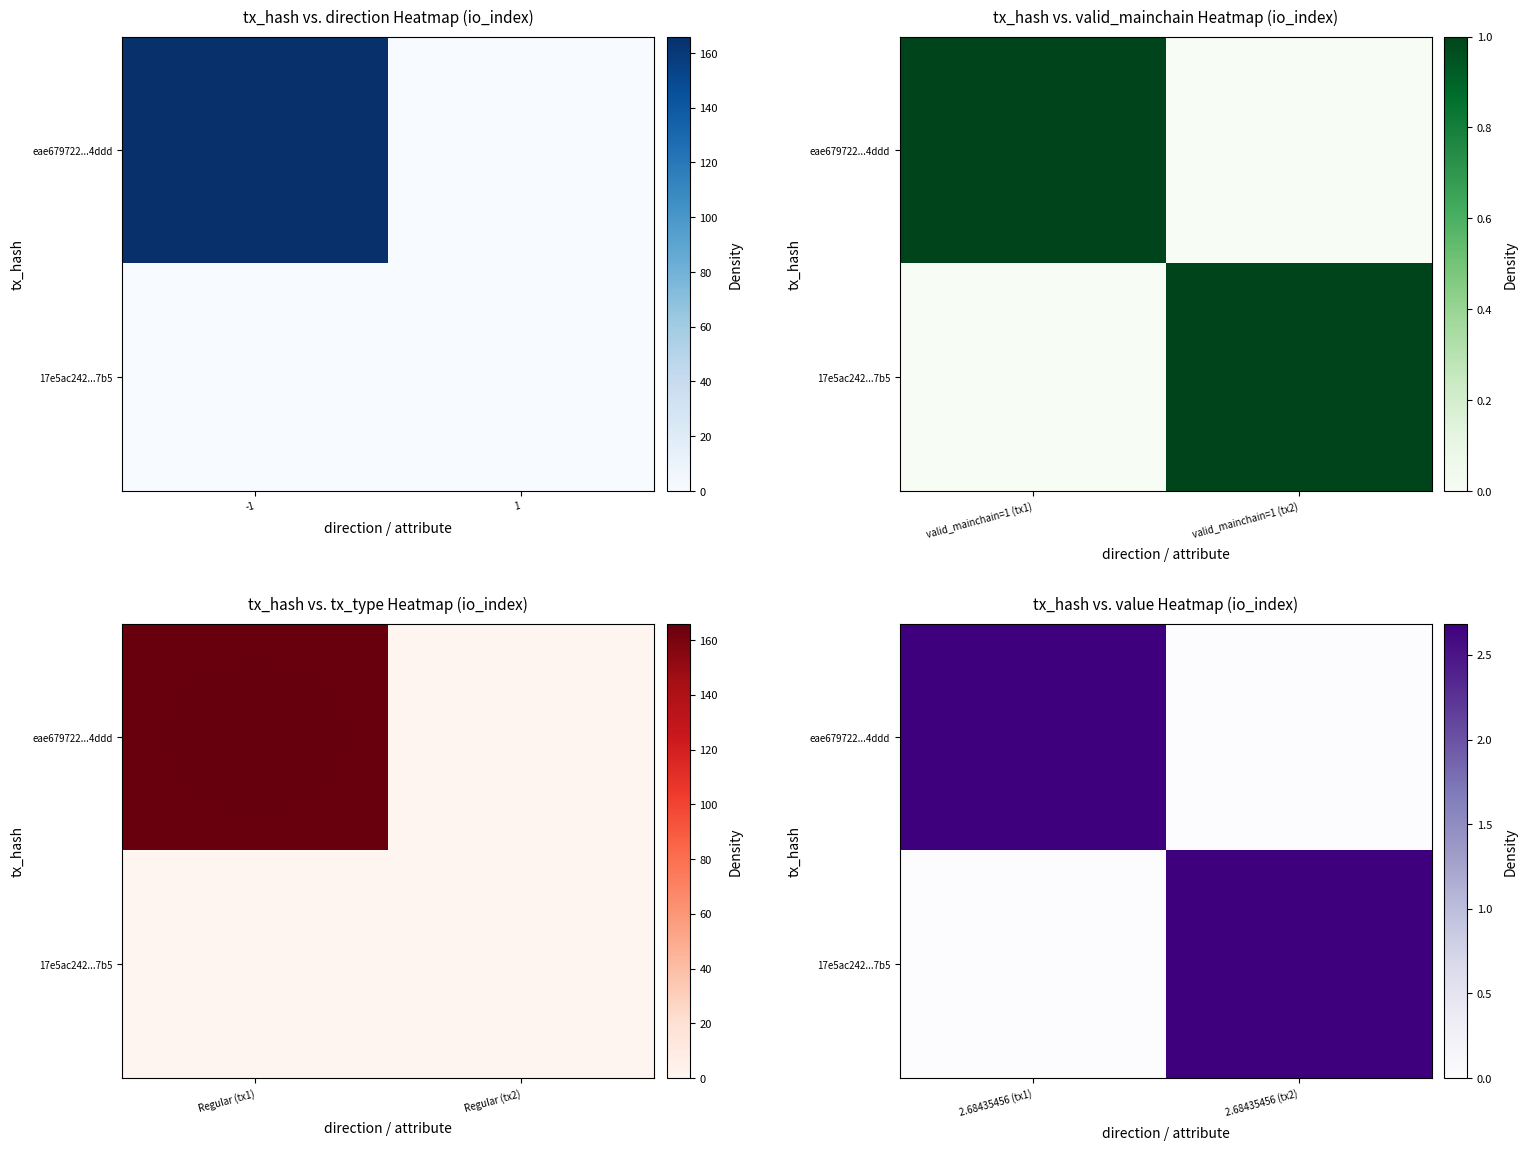

Rank the series by their maximum value, from lowest to highest.

eae679722...4ddd, 17e5ac242...7b5